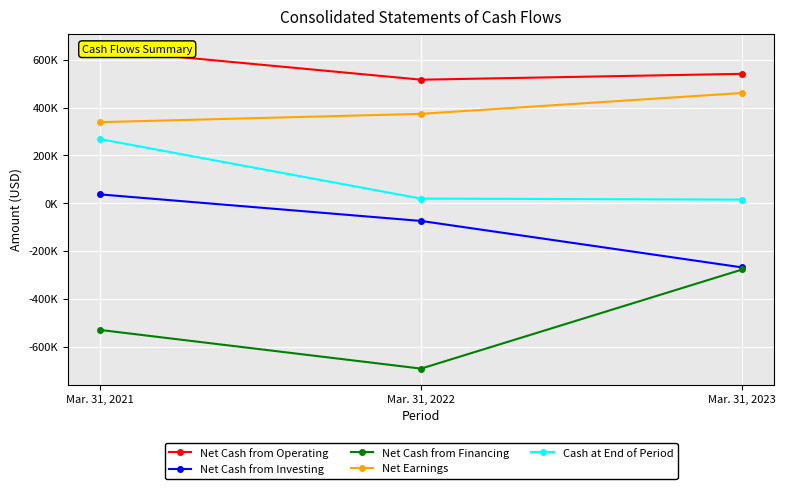

Reading left to right, extract all data points from this chart.

Net Cash from Operating: 643073	517171	541726
Net Cash from Investing: 37089	-74121	-268594
Net Cash from Financing: -530290	-692154	-277306
Net Earnings: 339444	374247	461540
Cash at End of Period: 268520	19416	15242